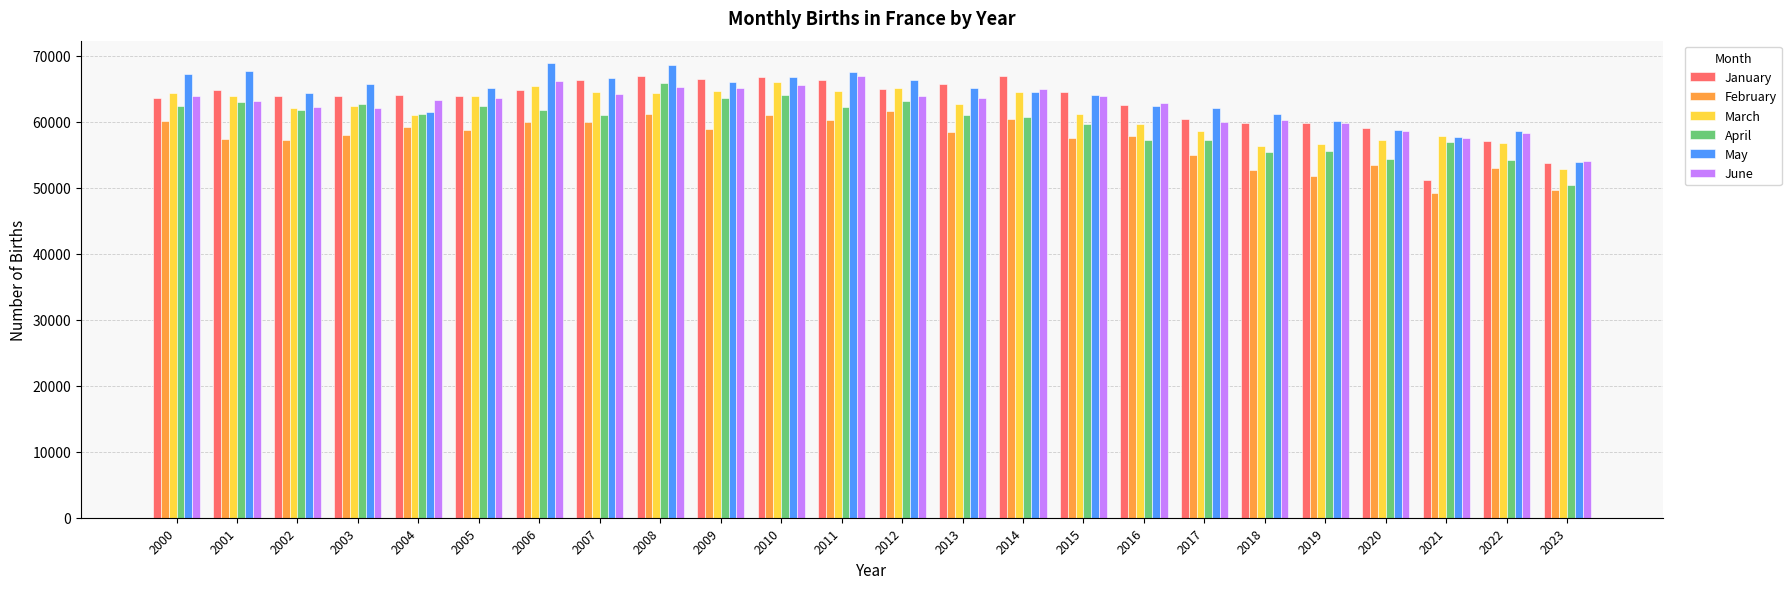

Is the value of January at 2007 greater than the value of March at 2011?

Yes